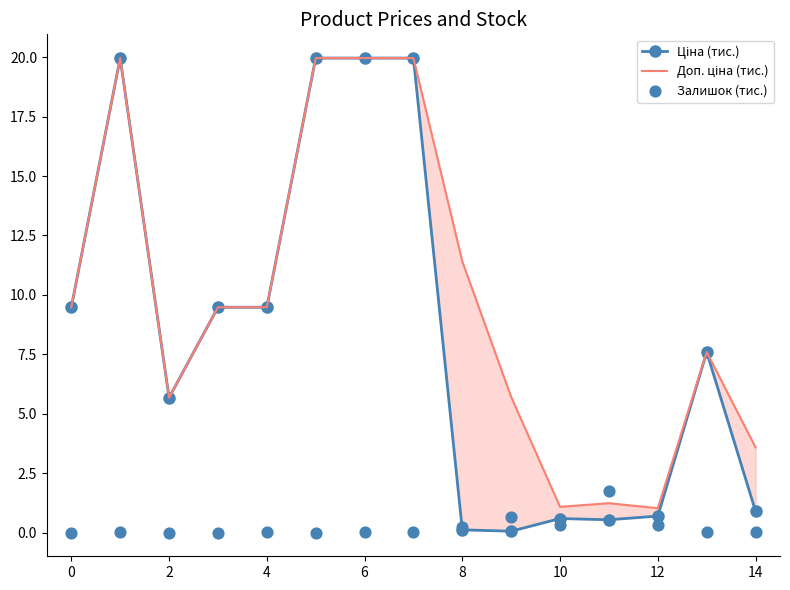

What are all the series names shown in the legend?

Ціна (тис.), Доп. ціна (тис.), Залишок (тис.)